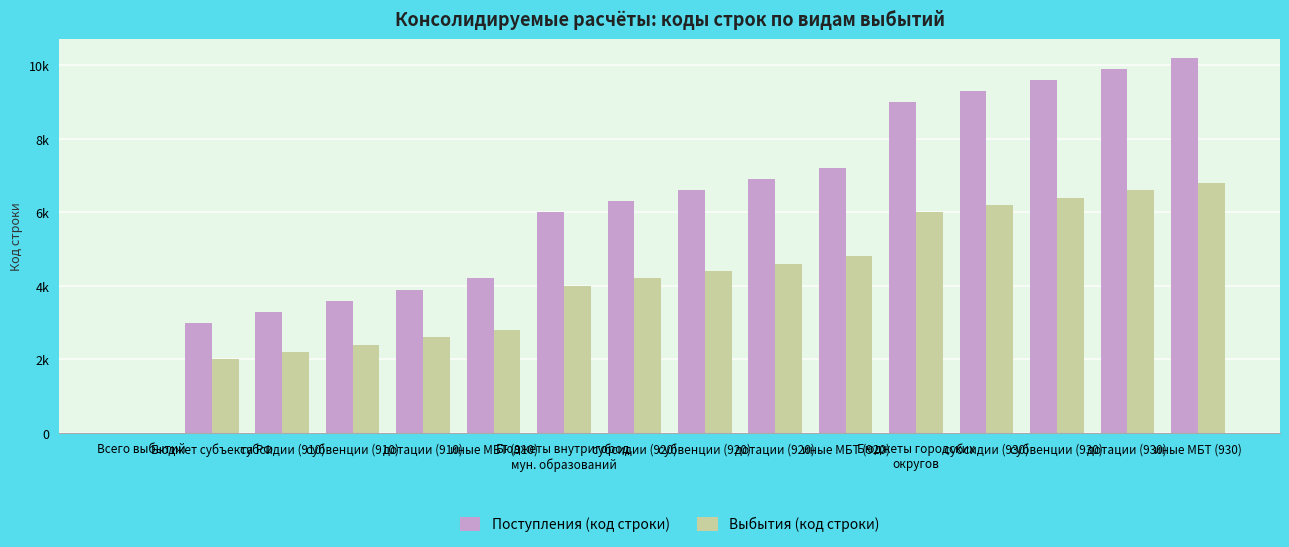

Between Всего выбытий and иные МБТ (930), which series saw the biggest shift?

Поступления (код строки)